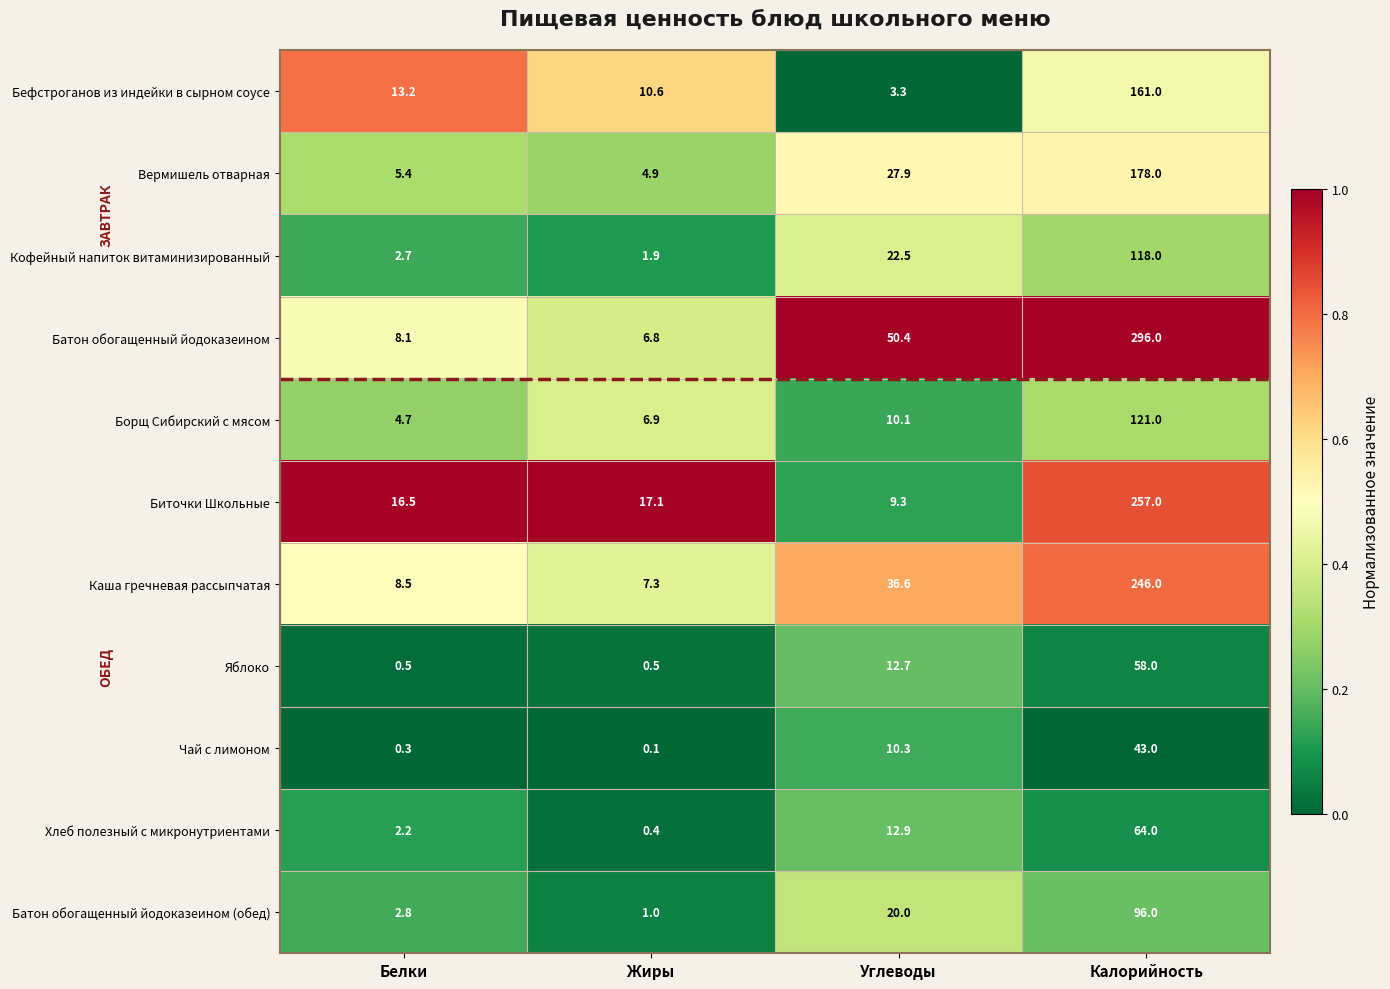

What is the difference between the maximum and minimum values in the Вермишель отварная series?

173.1